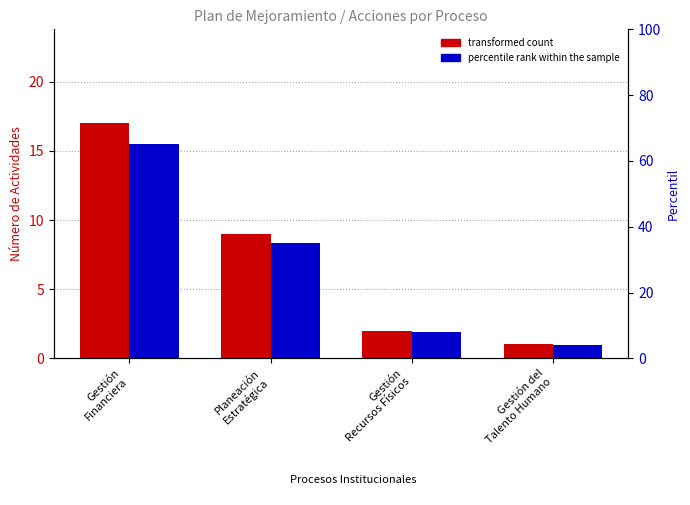

What is the label of the 3rd bar from the left?

Gestión
Recursos Físicos